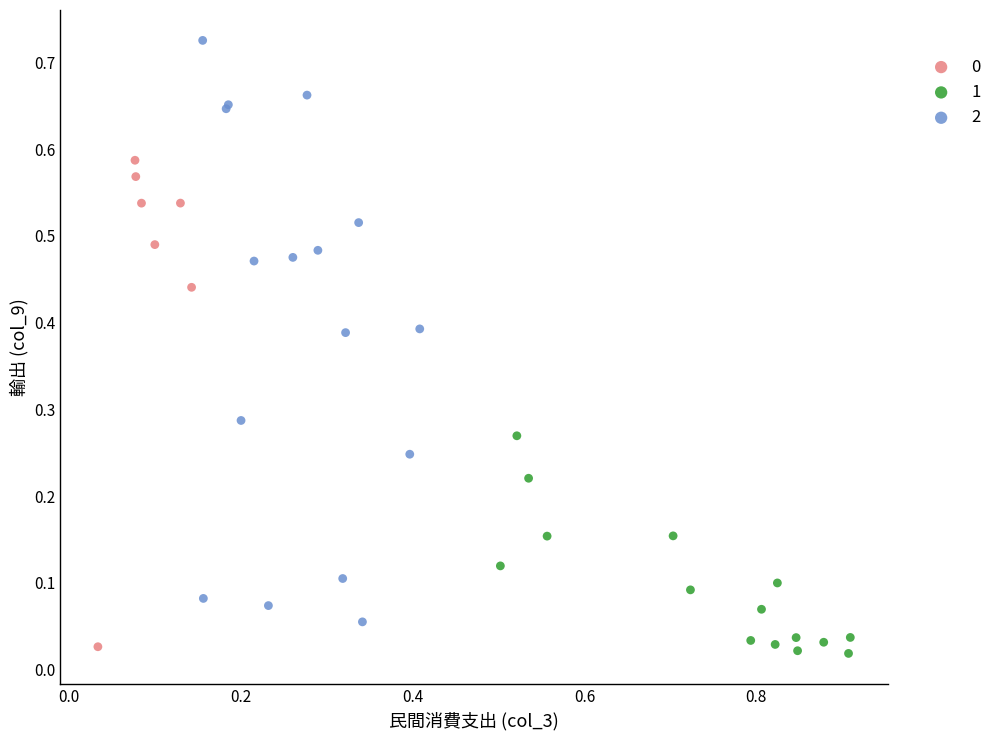

Which series has the largest Y range (max minus min)?

2